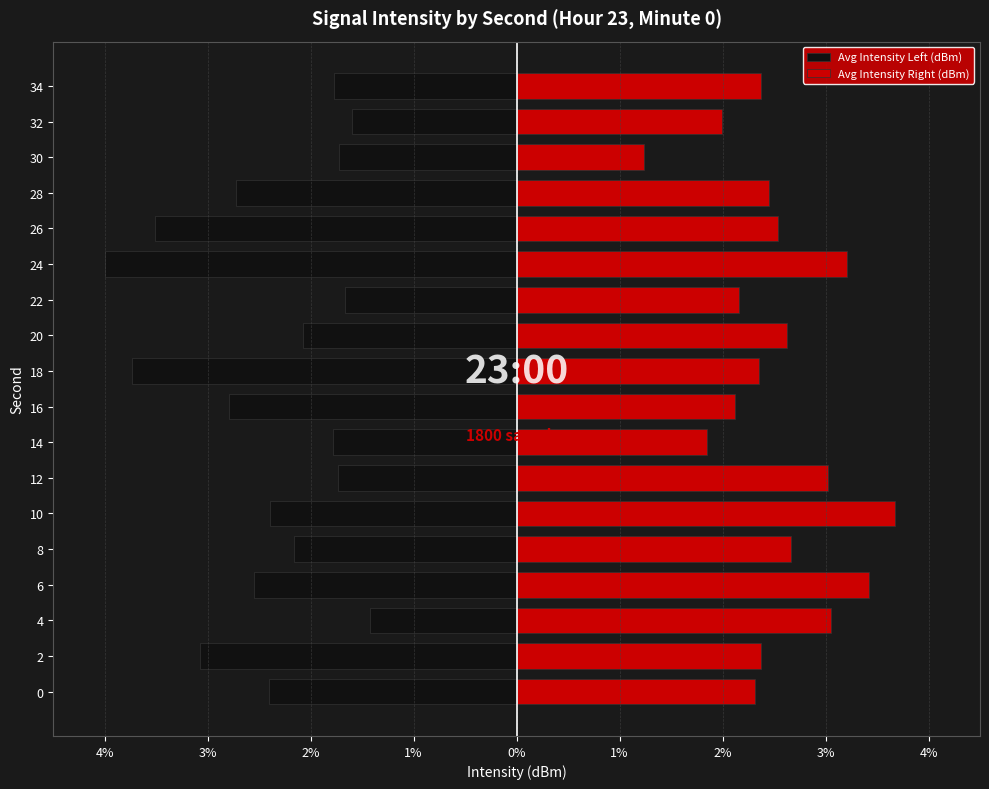

What is the difference between the highest and lowest values at 1%?

6.0